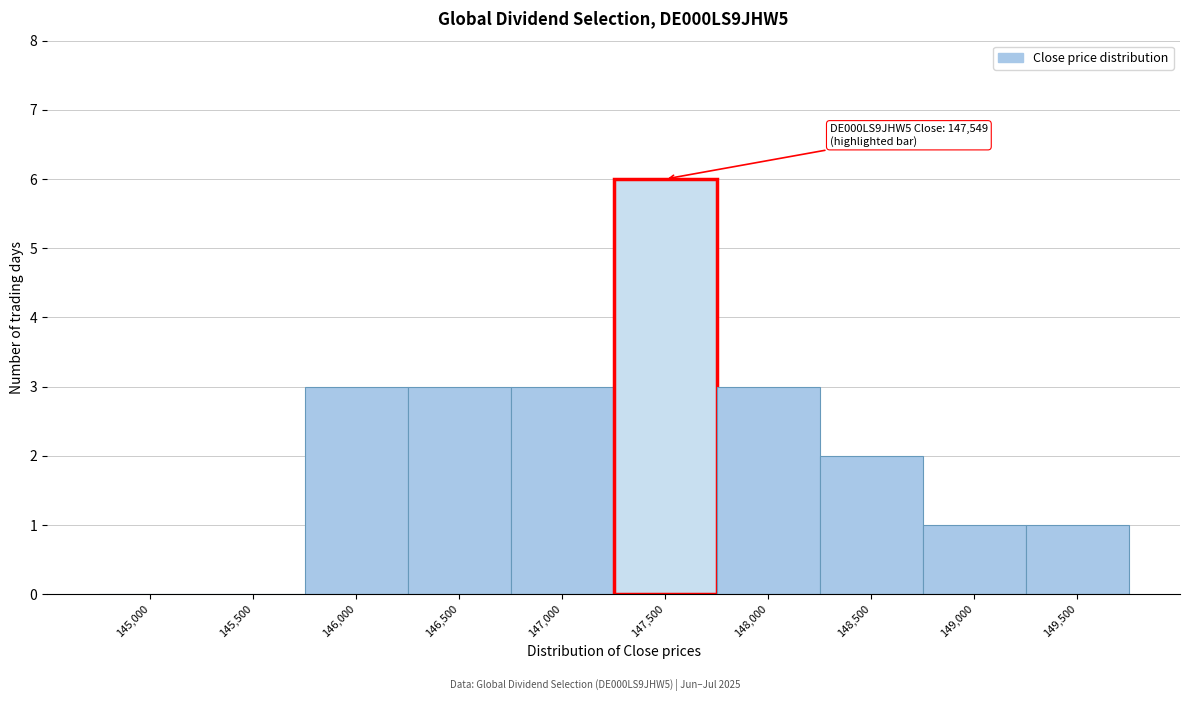

Reading left to right, transcribe all the data shown in this chart.

145,000=0	145,500=0	146,000=3	146,500=3	147,000=3	147,500=6	148,000=3	148,500=2	149,000=1	149,500=1